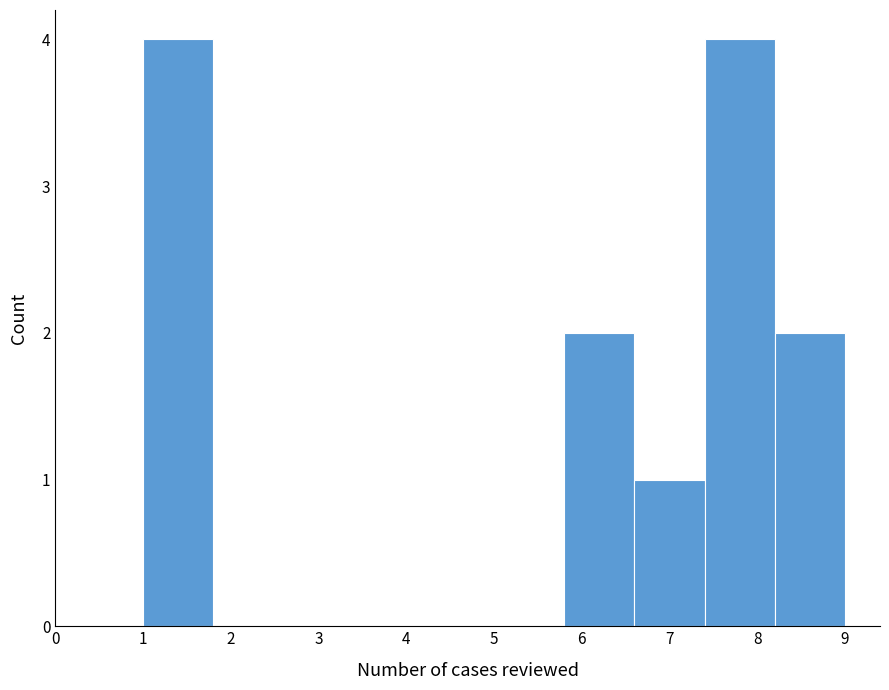

How tall is the bar that spans 7.4 to 8.2 on the x-axis? The values are not printed on the chart, so give them approximately, as read against the axis.

4